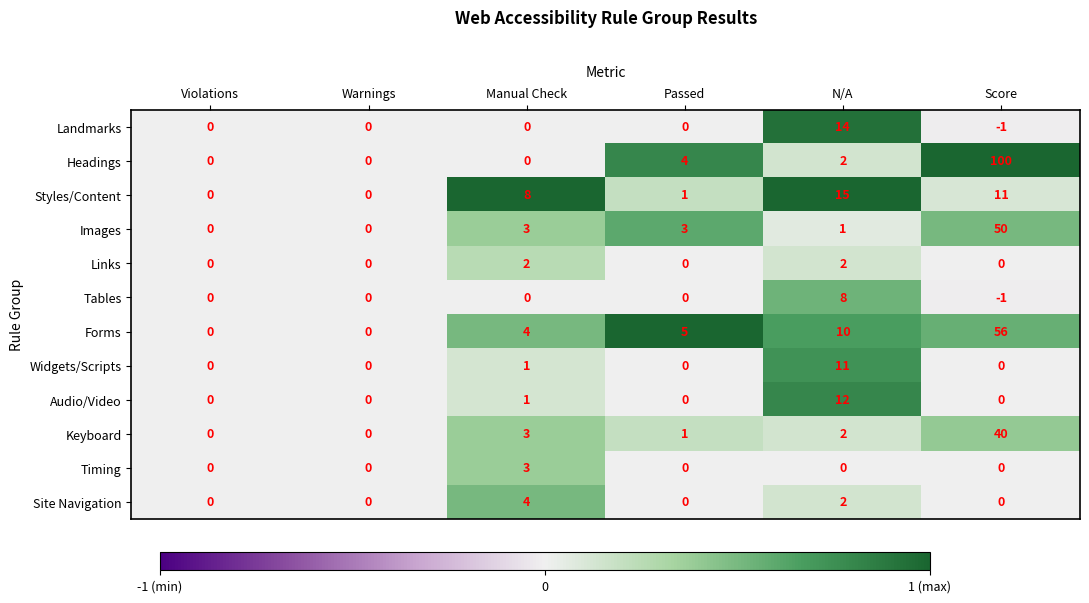

What is the sum of the Tables values at Manual Check and N/A?

8